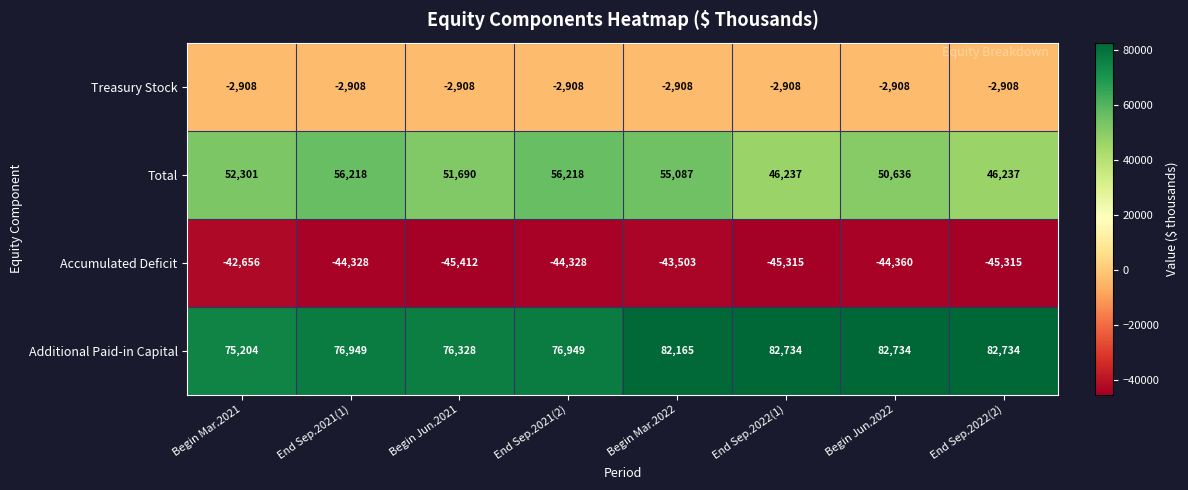

What is the maximum value shown in the chart?

82734